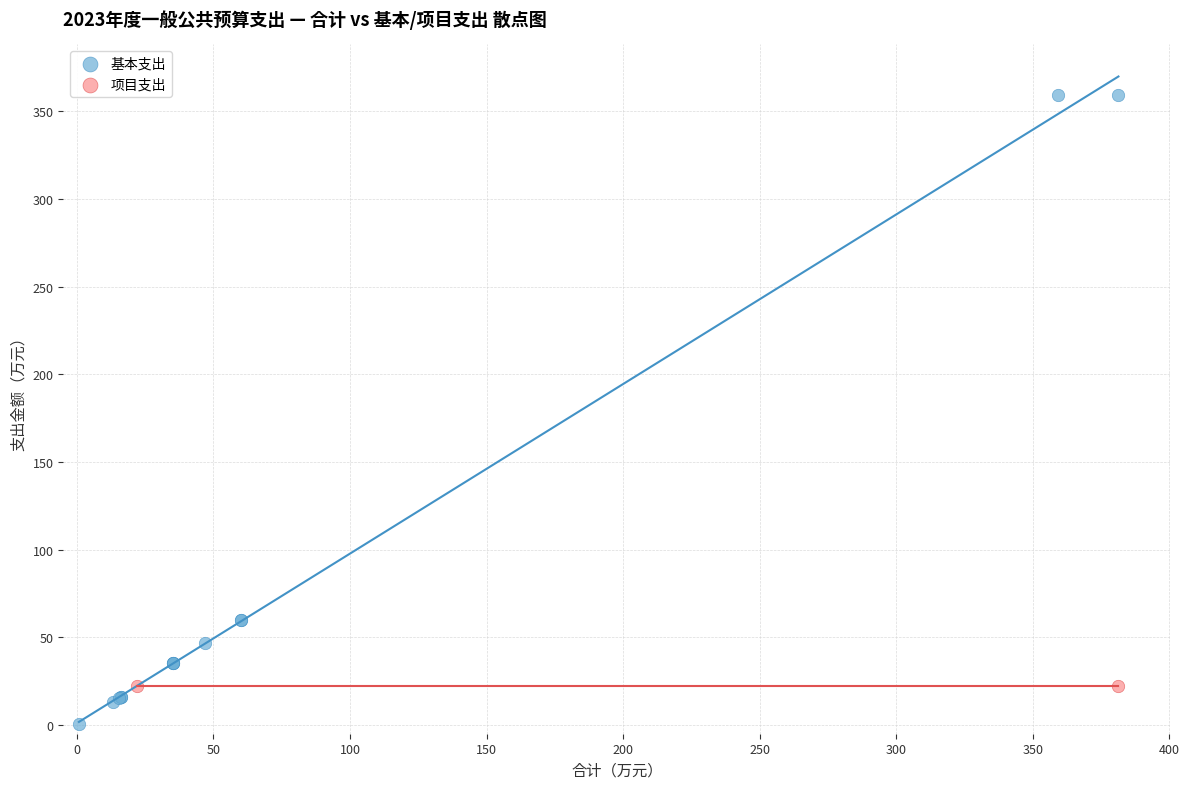

What are all the series names shown in the legend?

基本支出, 项目支出